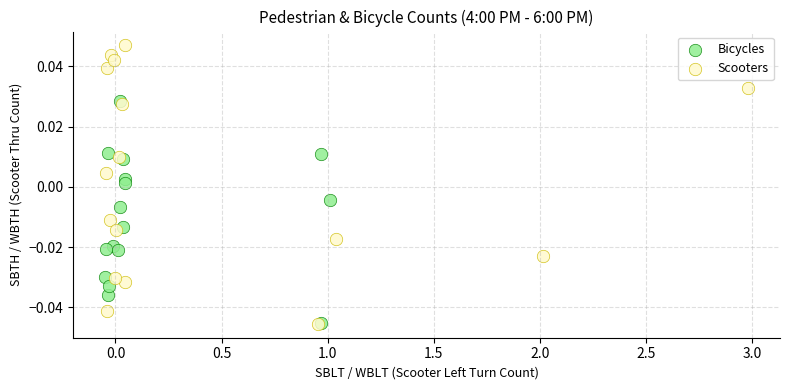

Which series has the widest spread of Y values?

Scooters